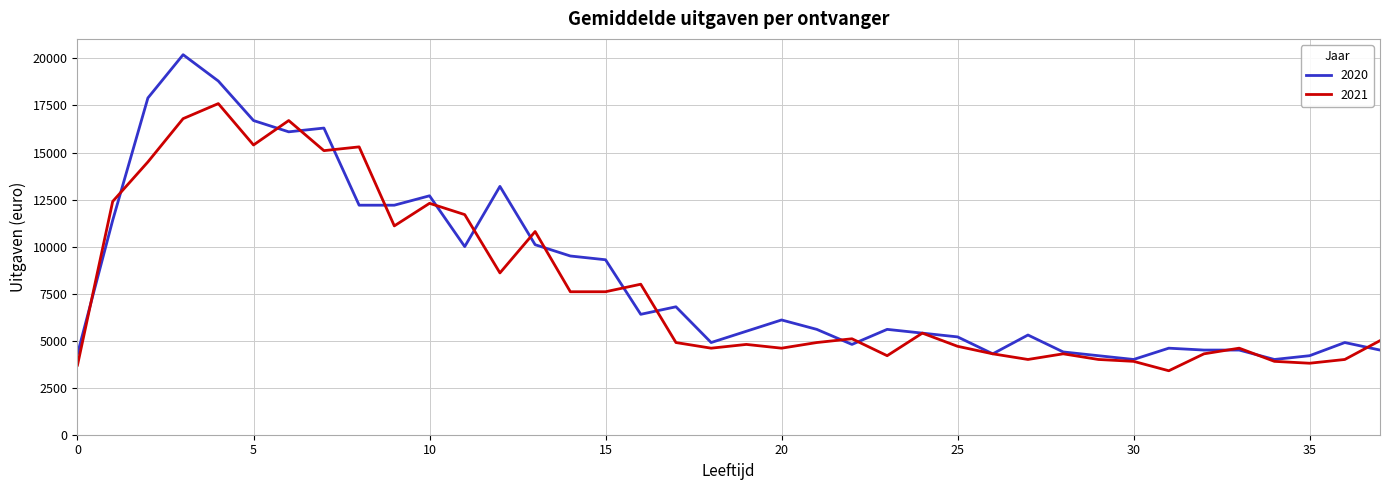

What is the minimum value shown in the chart?

3400